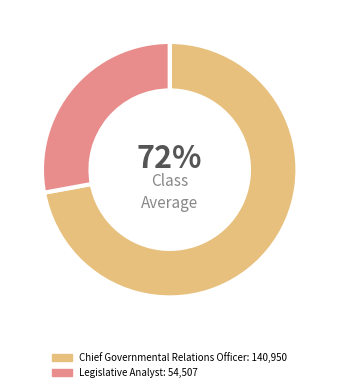

Do Legislative Analyst and Chief Governmental Relations Officer together represent more than half of the pie?

Yes